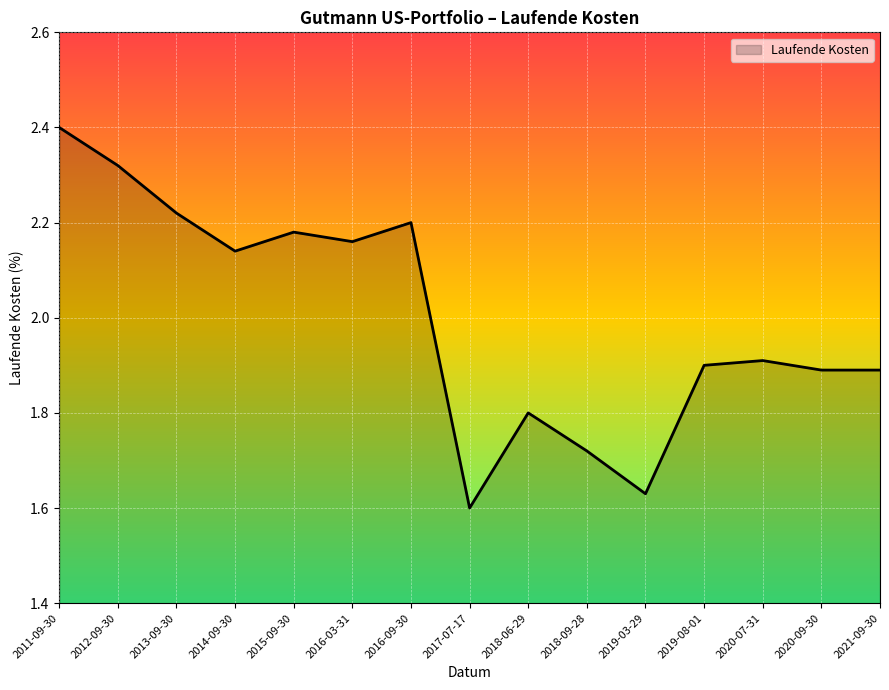

What is the difference between the maximum and minimum values?

0.8